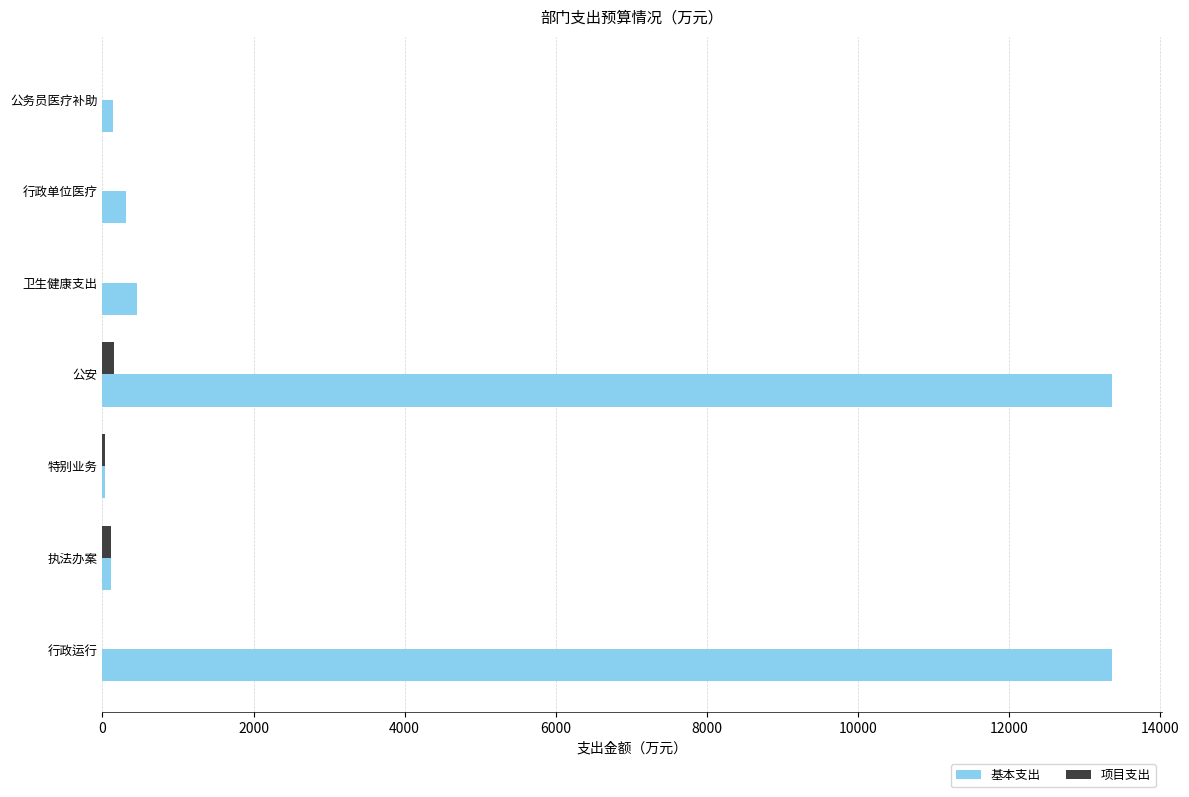

Which series has the largest total across all categories?

基本支出